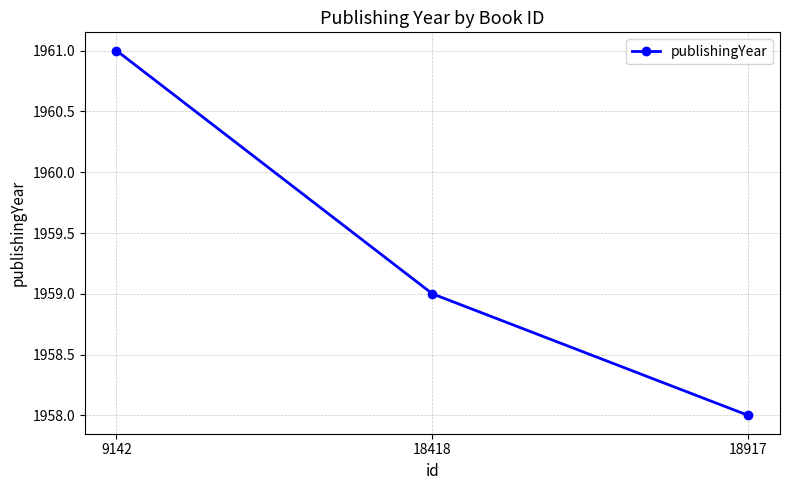

What is the sum of all values?

5878